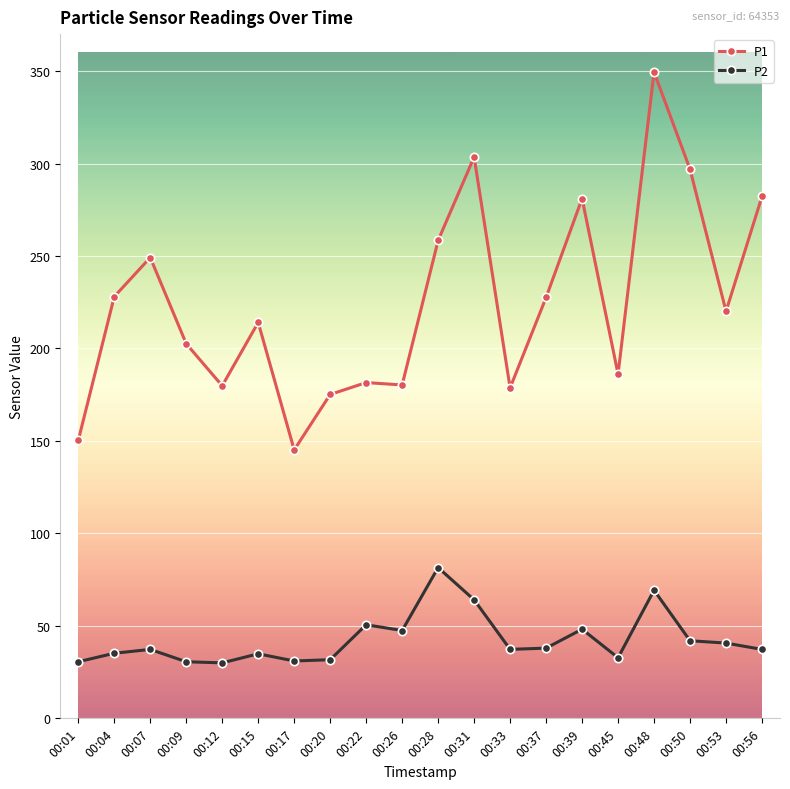

Where does the P2 series first go above 37?

00:07